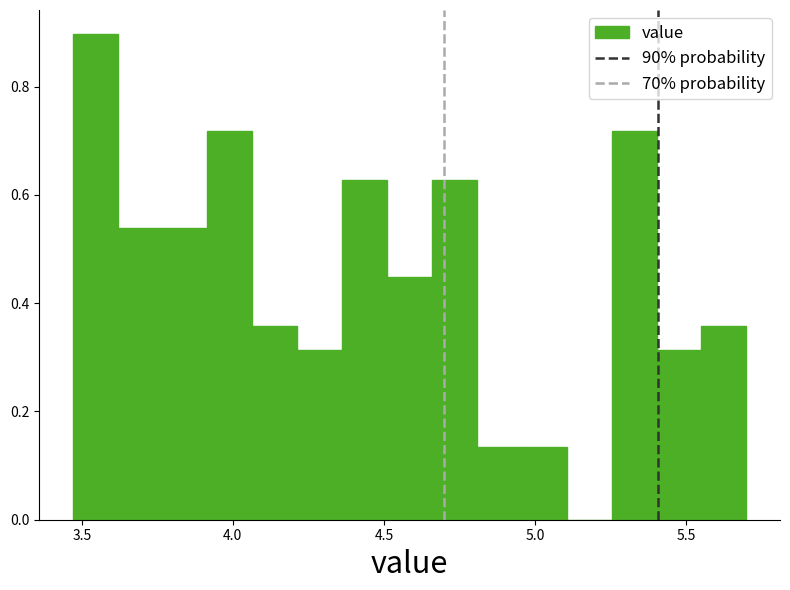

Read against the x-axis, roughly where is the centre of the tallest bar?

3.55